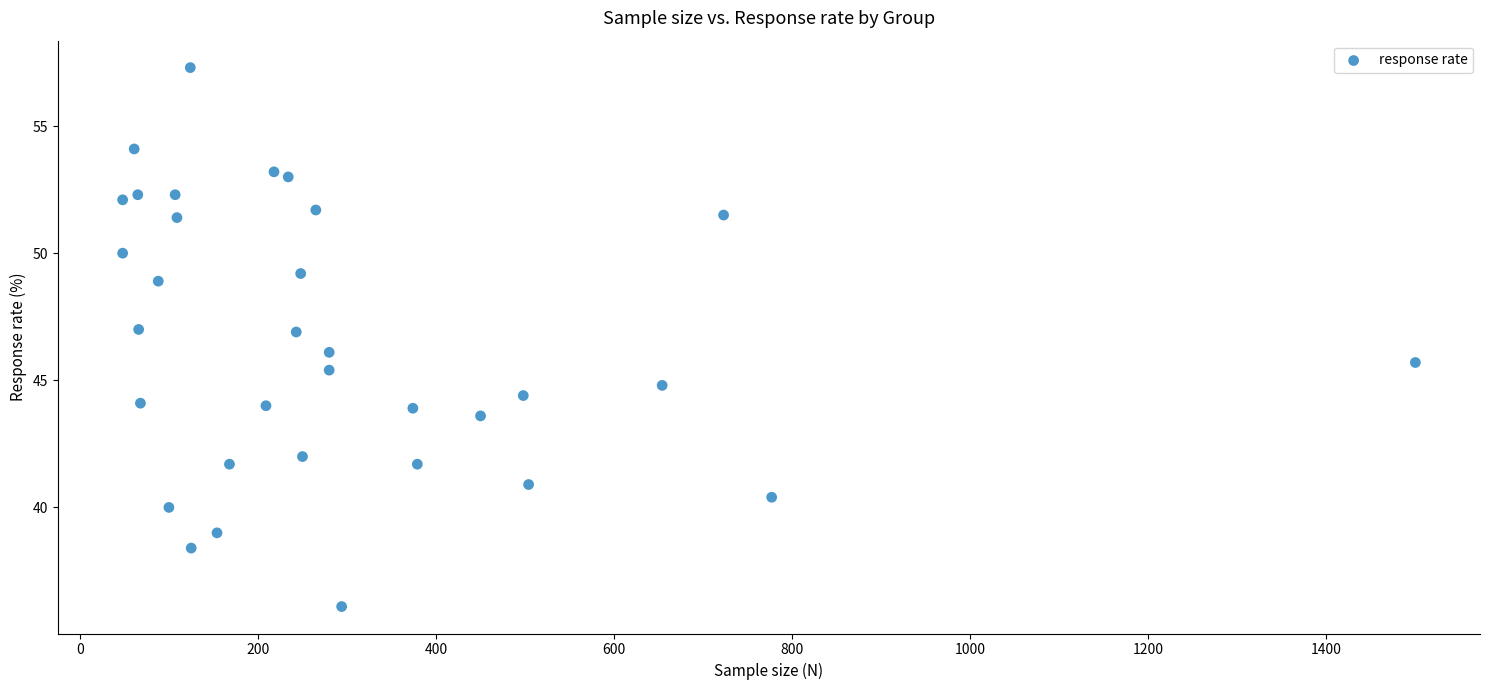

What is the range of X values (max minus min)?

1452.0